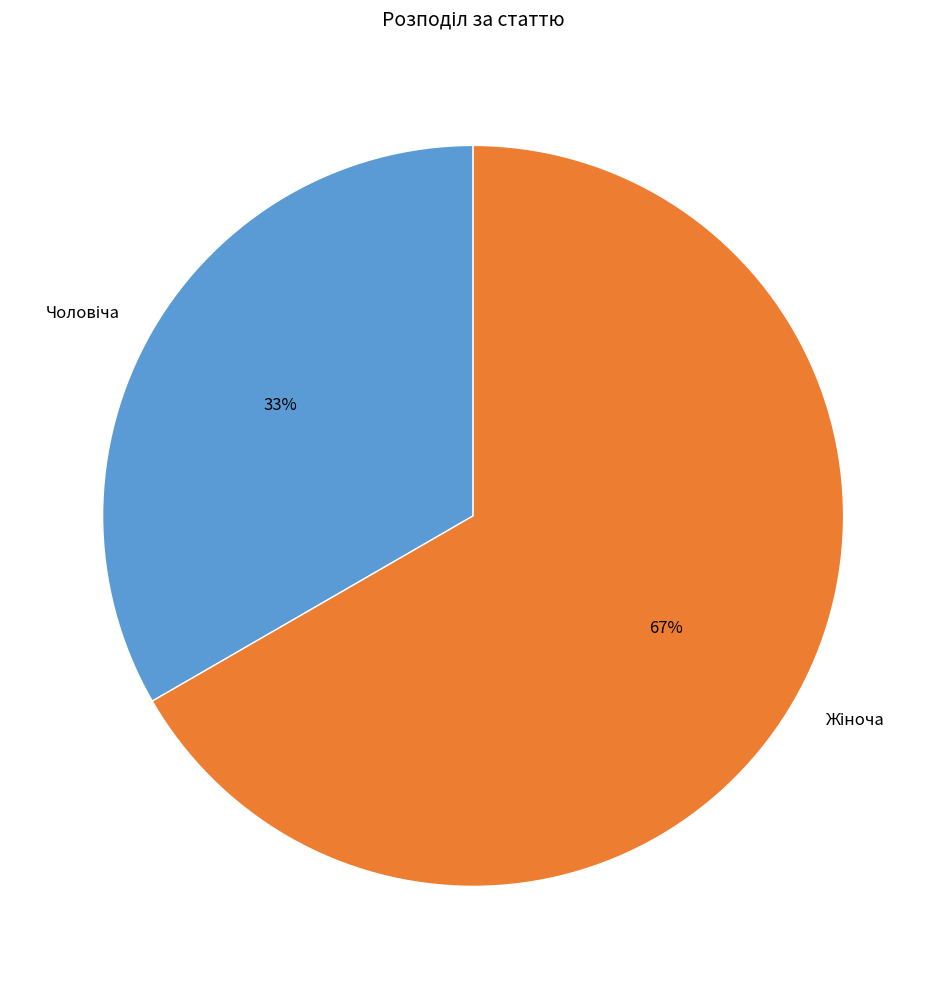

Does any single category account for the majority?

Yes